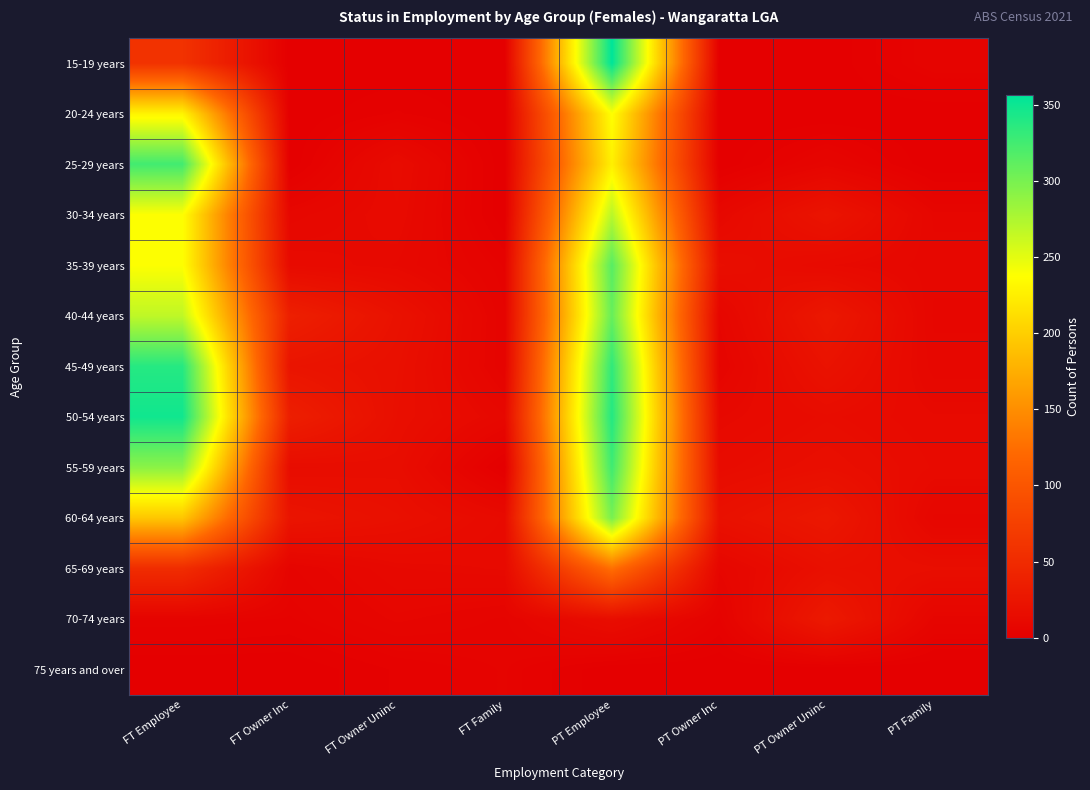

How many data points does each series have?

8